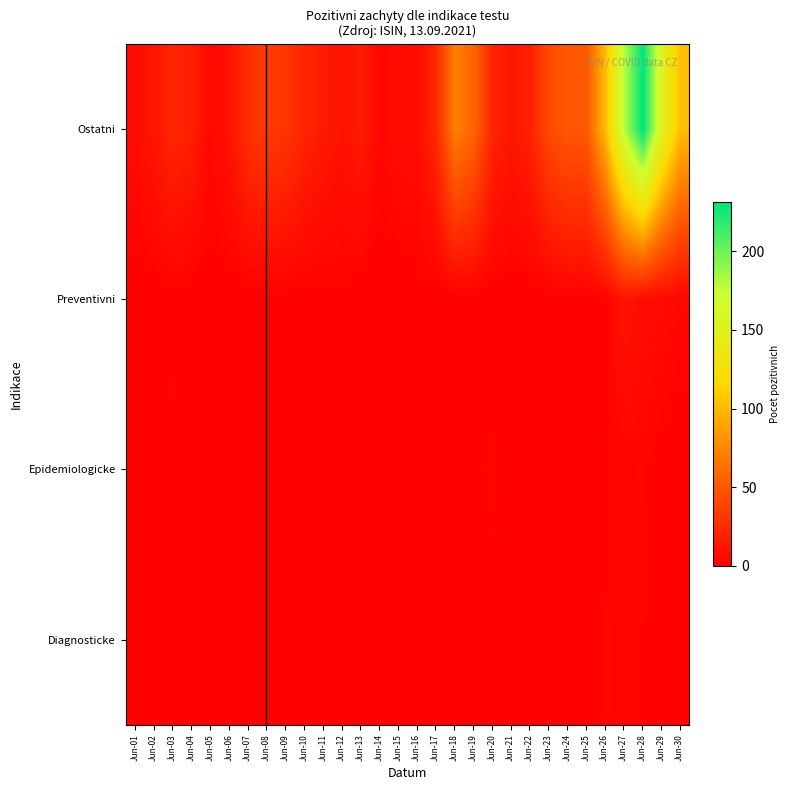

Reading right to left, extract all data points from this chart.

Diagnosticke: Jun-30=1	Jun-29=1	Jun-28=2	Jun-27=2	Jun-26=3	Jun-25=0	Jun-24=0	Jun-23=0	Jun-22=0	Jun-21=0	Jun-20=0	Jun-19=1	Jun-18=1	Jun-17=0	Jun-16=0	Jun-15=0	Jun-14=1	Jun-13=0	Jun-12=0	Jun-11=0	Jun-10=0	Jun-09=0	Jun-08=0	Jun-07=0	Jun-06=0	Jun-05=0	Jun-04=0	Jun-03=1	Jun-02=1	Jun-01=0
Epidemiologicke: Jun-30=0	Jun-29=1	Jun-28=3	Jun-27=2	Jun-26=2	Jun-25=0	Jun-24=0	Jun-23=0	Jun-22=0	Jun-21=0	Jun-20=3	Jun-19=1	Jun-18=2	Jun-17=0	Jun-16=0	Jun-15=0	Jun-14=0	Jun-13=1	Jun-12=1	Jun-11=1	Jun-10=1	Jun-09=1	Jun-08=0	Jun-07=1	Jun-06=1	Jun-05=0	Jun-04=0	Jun-03=1	Jun-02=1	Jun-01=1
Preventivni: Jun-30=4	Jun-29=6	Jun-28=7	Jun-27=12	Jun-26=2	Jun-25=1	Jun-24=2	Jun-23=0	Jun-22=0	Jun-21=0	Jun-20=0	Jun-19=1	Jun-18=0	Jun-17=0	Jun-16=1	Jun-15=0	Jun-14=0	Jun-13=0	Jun-12=1	Jun-11=1	Jun-10=0	Jun-09=1	Jun-08=0	Jun-07=0	Jun-06=0	Jun-05=0	Jun-04=0	Jun-03=1	Jun-02=0	Jun-01=0
Ostatni: Jun-30=102	Jun-29=154	Jun-28=231	Jun-27=179	Jun-26=100	Jun-25=50	Jun-24=50	Jun-23=42	Jun-22=19	Jun-21=13	Jun-20=21	Jun-19=57	Jun-18=71	Jun-17=23	Jun-16=7	Jun-15=8	Jun-14=4	Jun-13=16	Jun-12=11	Jun-11=15	Jun-10=21	Jun-09=30	Jun-08=34	Jun-07=27	Jun-06=11	Jun-05=5	Jun-04=18	Jun-03=22	Jun-02=13	Jun-01=7